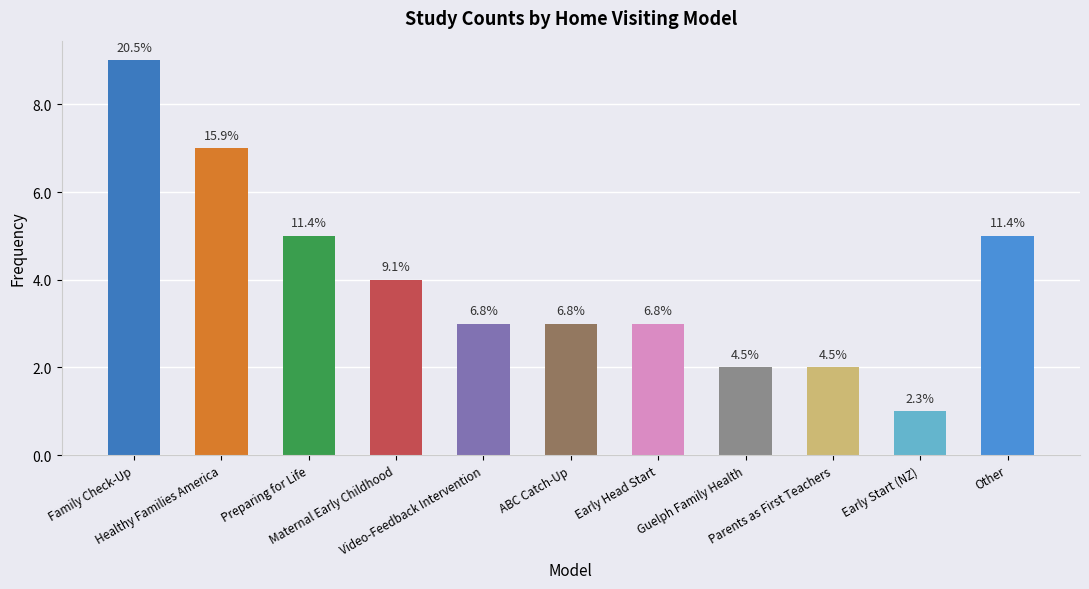

Is it true that the value at Family Check-Up is 16?

False